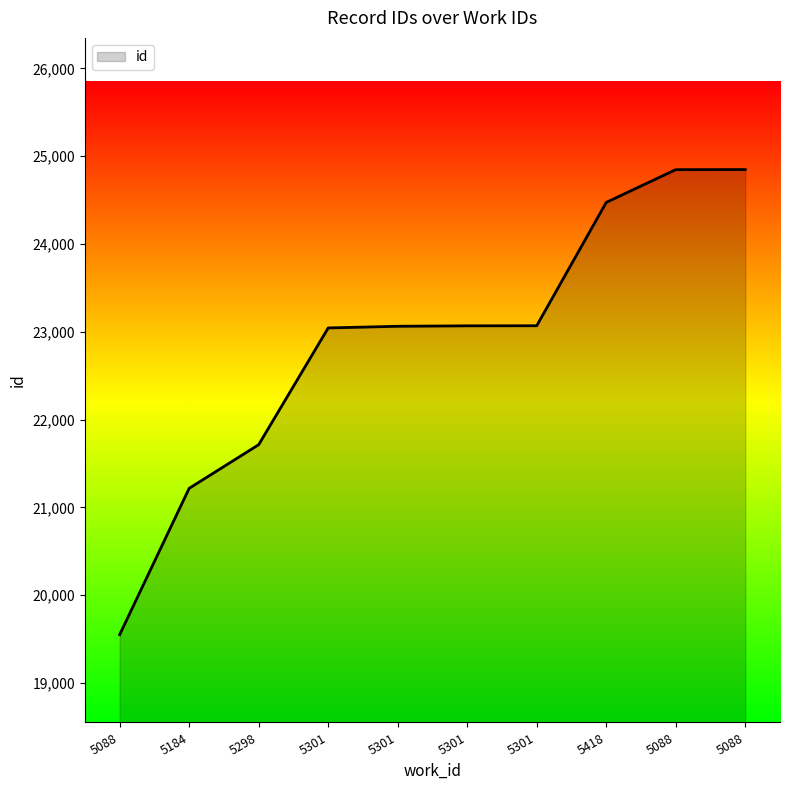

Does the chart display data point markers on the line(s)?

No